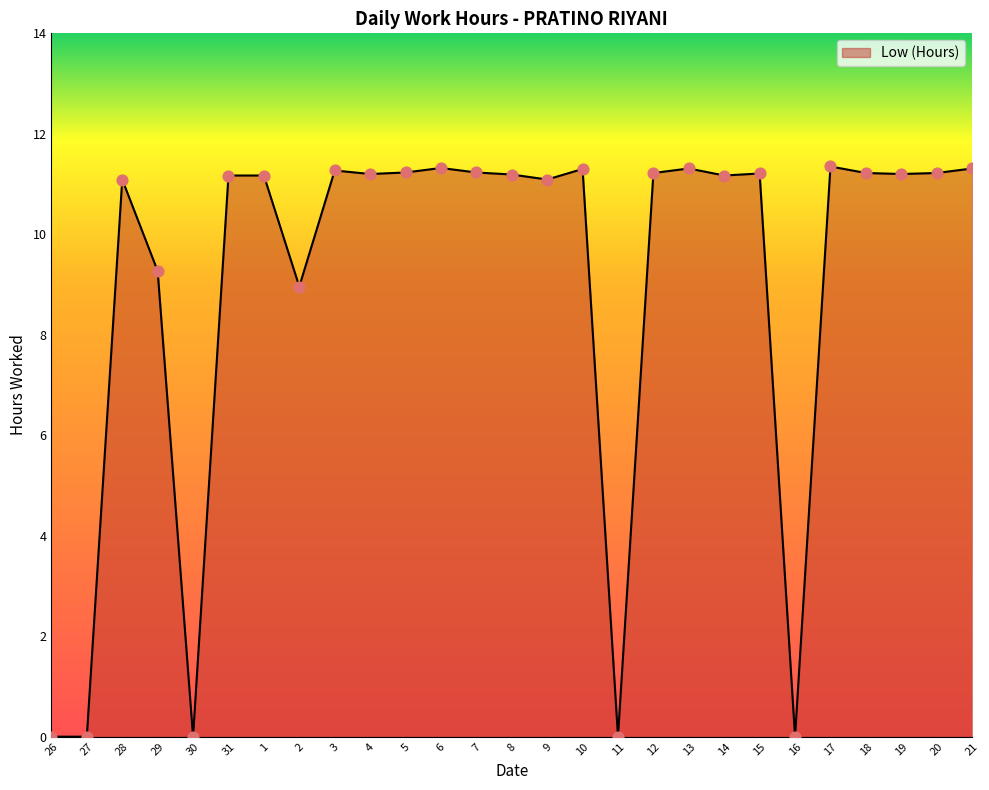

Approximately how many times larger is the value at 5 compared to 2?

1.3